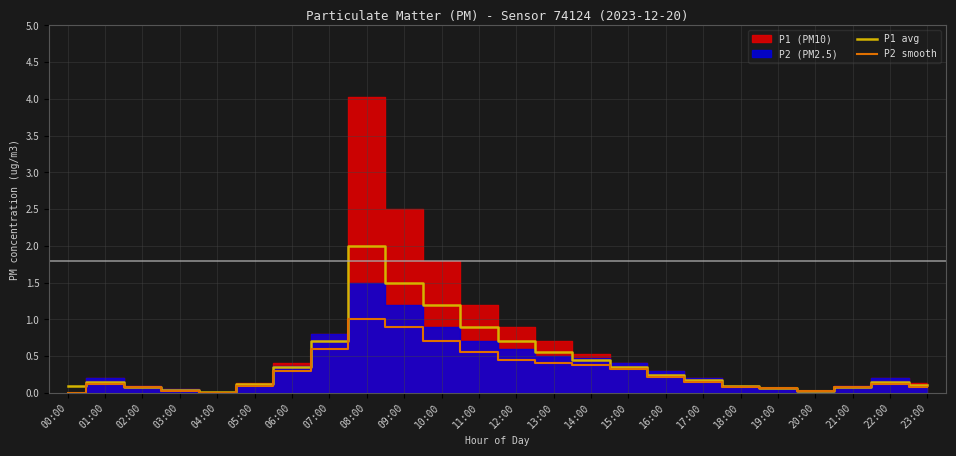

True or false: P2 smooth has a value of 0.5 at 12:00.

True